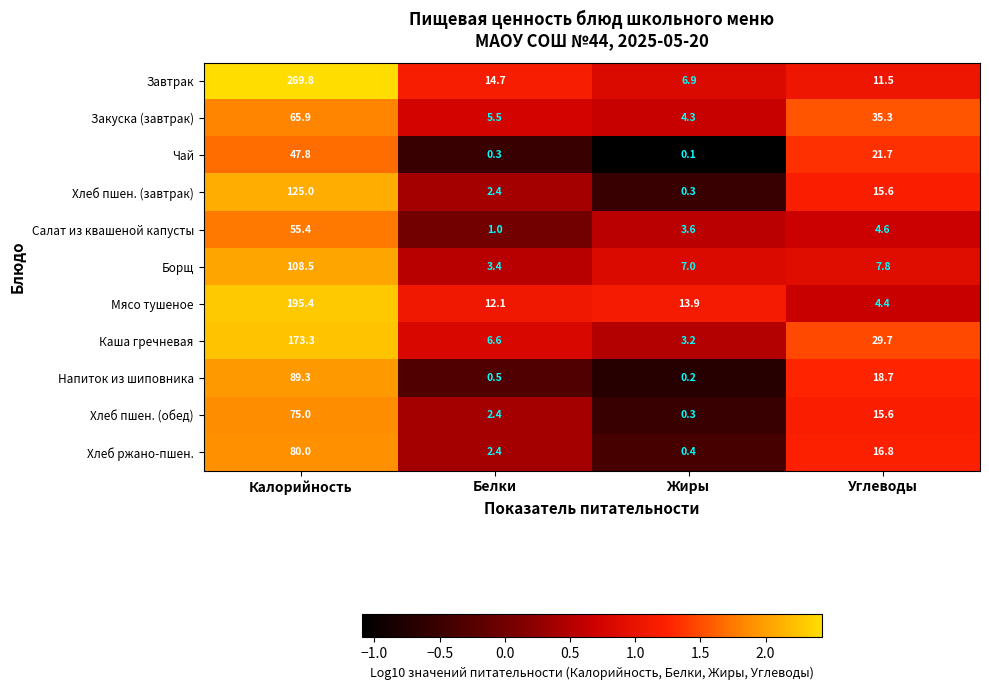

Which series changed the most between Белки and Углеводы?

Закуска (завтрак)